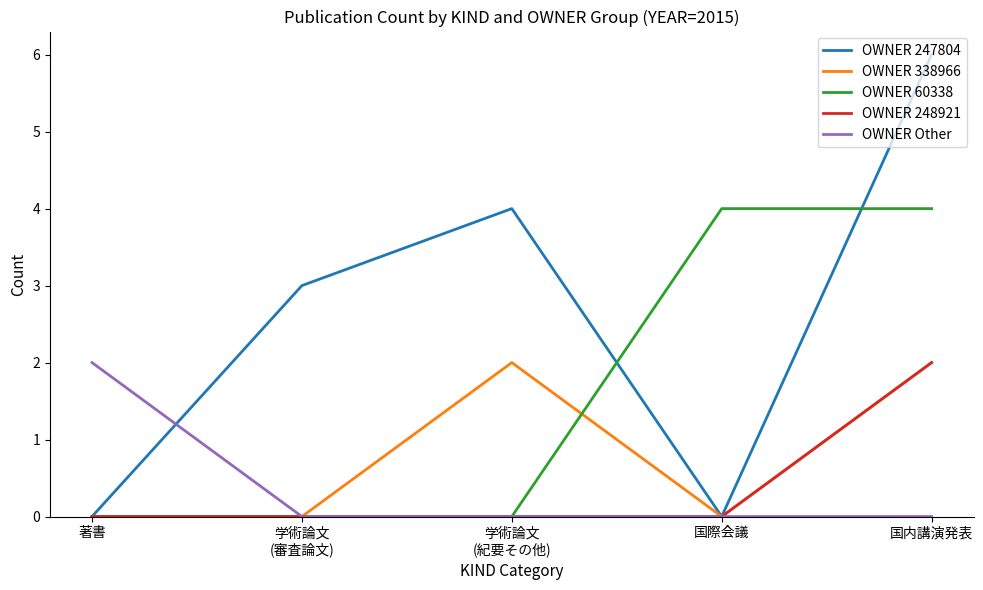

At which category is the sum across all series the highest?

国内講演発表